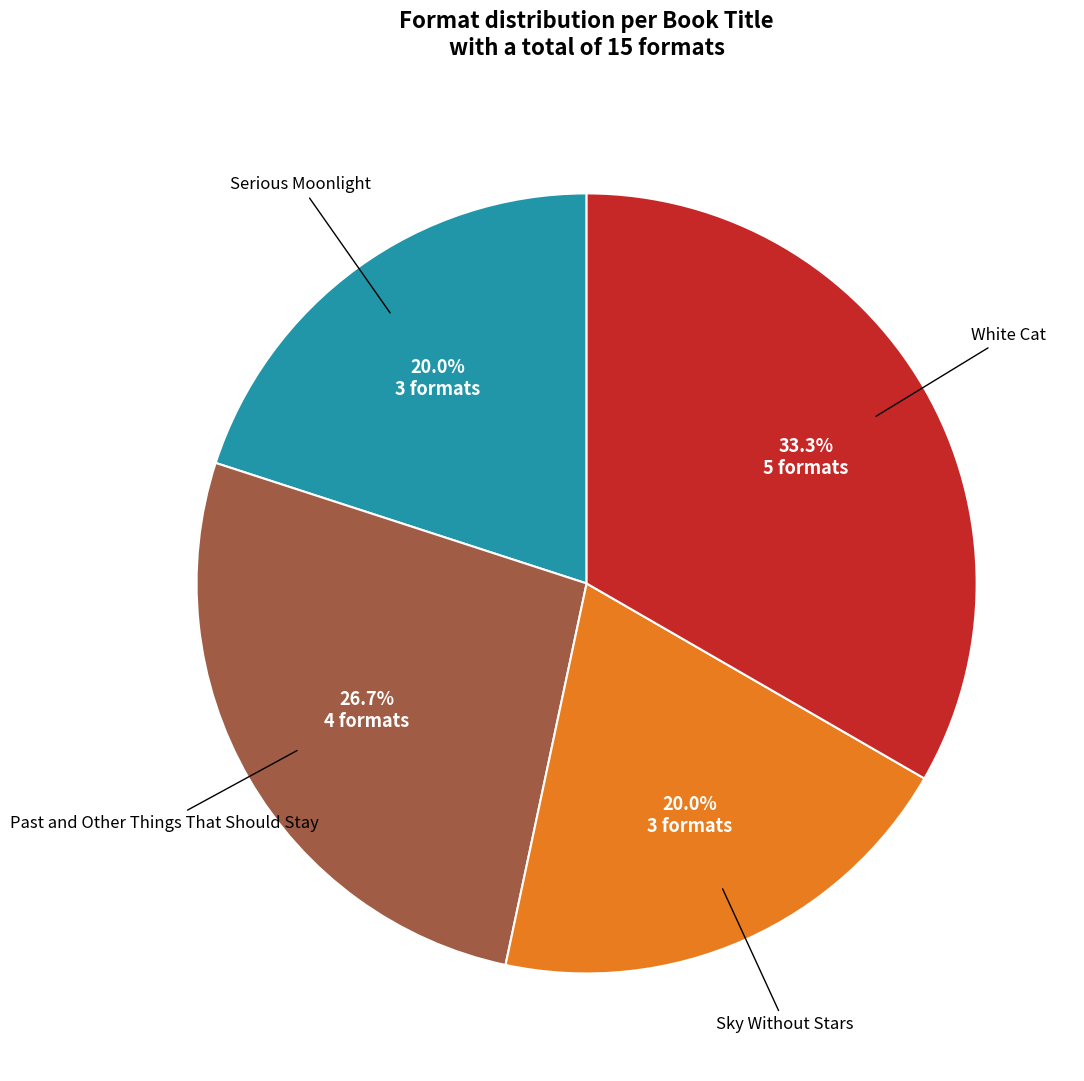

How many segments does this pie chart have?

4